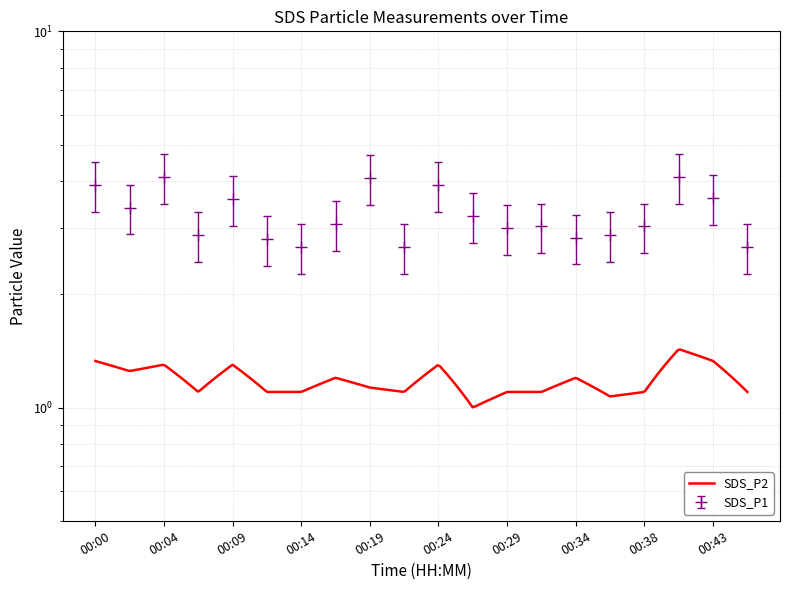

Rank the categories by value from lowest to highest.

00:14, 00:21, 00:46, 00:12, 00:34, 00:07, 00:36, 00:29, 00:31, 00:38, 00:17, 00:26, 00:02, 00:09, 00:43, 00:00, 00:24, 00:19, 00:04, 00:41